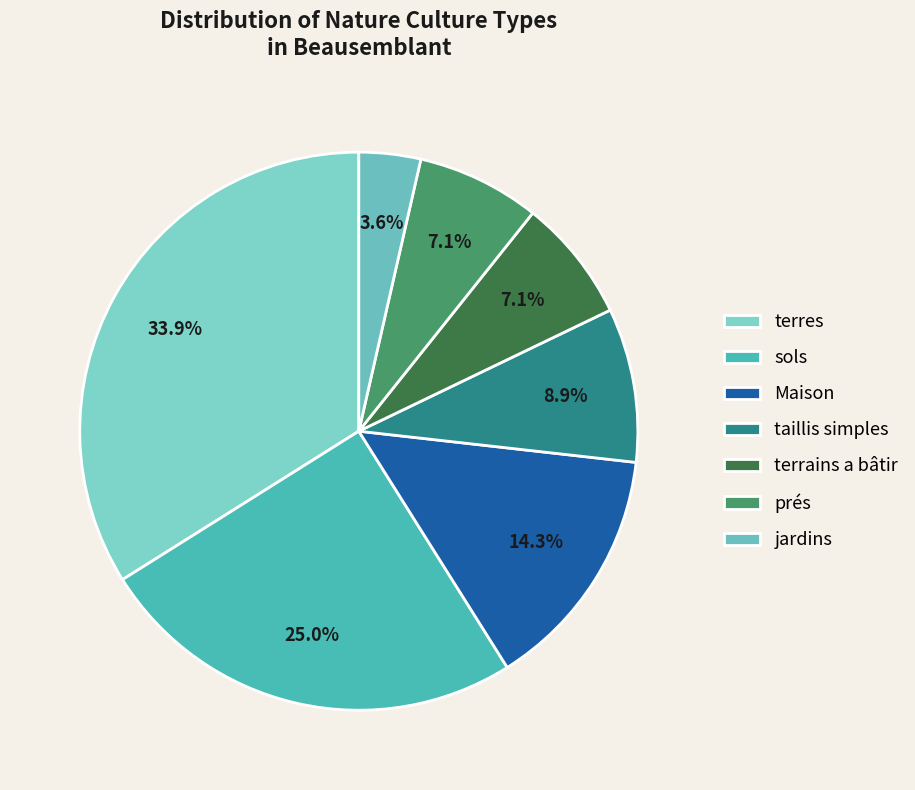

Is terrains a bâtir the majority of the pie?

No